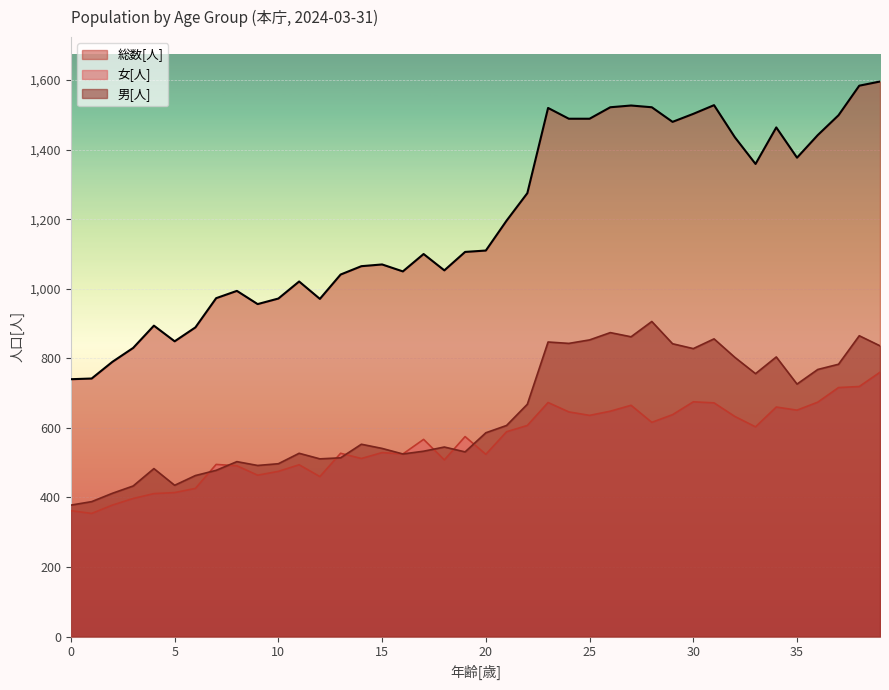

Reading left to right, what are all the values shown in this chart?

男[人]: 378	388	412	433	483	435	463	478	503	492	497	527	511	514	553	541	525	533	545	531	586	607	668	847	843	853	874	862	906	842	828	856	803	756	804	726	768	783	865	836
女[人]: 362	354	378	397	411	414	426	495	491	464	475	494	460	527	512	529	525	567	508	575	524	589	607	673	646	636	648	665	616	638	675	672	633	603	660	651	674	716	719	760
総数[人]: 740	742	790	830	894	849	889	973	994	956	972	1021	971	1041	1065	1070	1050	1100	1053	1106	1110	1196	1275	1520	1489	1489	1522	1527	1522	1480	1503	1528	1436	1359	1464	1377	1442	1499	1584	1596